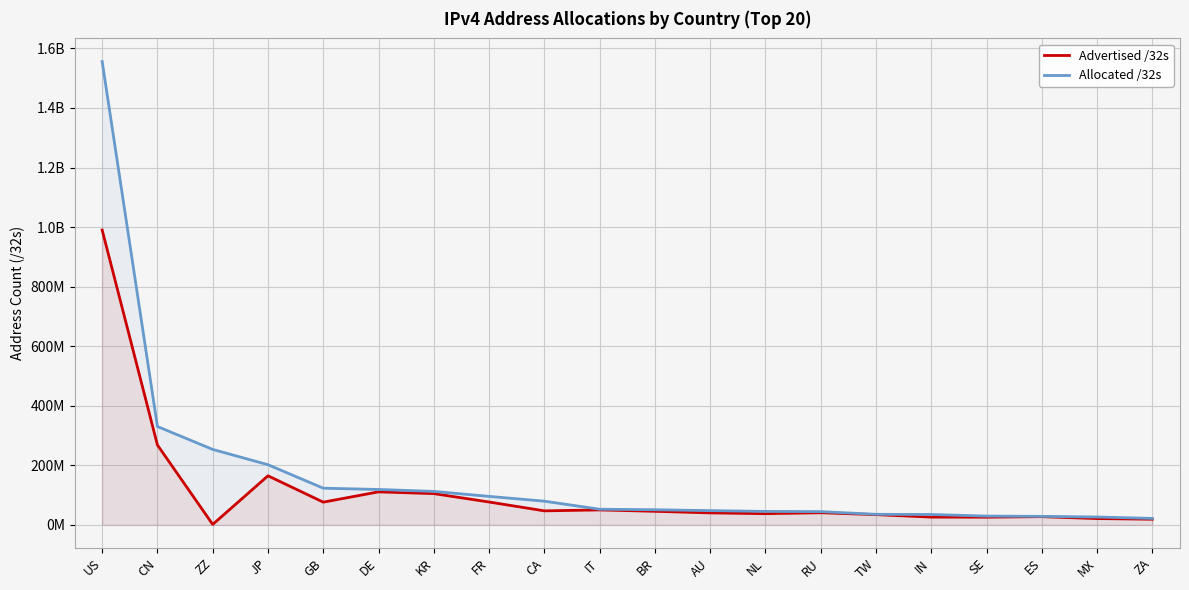

What is the sum of all Allocated /32s values?

3286695832